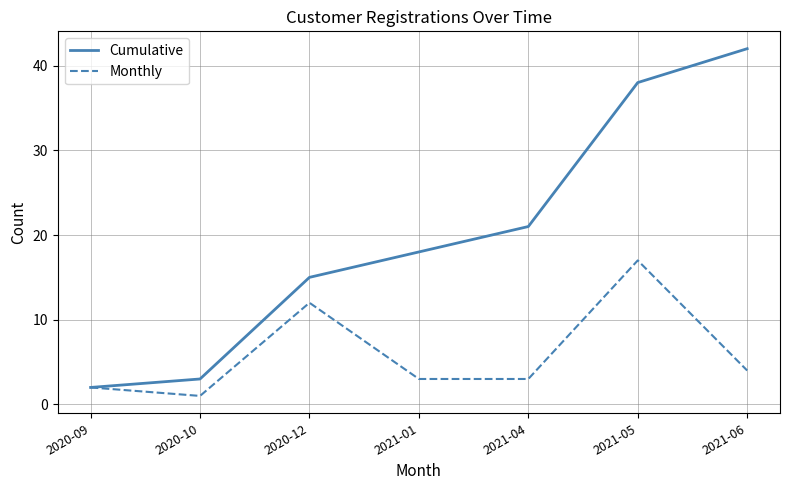

Rank the series by their average value, from lowest to highest.

Monthly, Cumulative